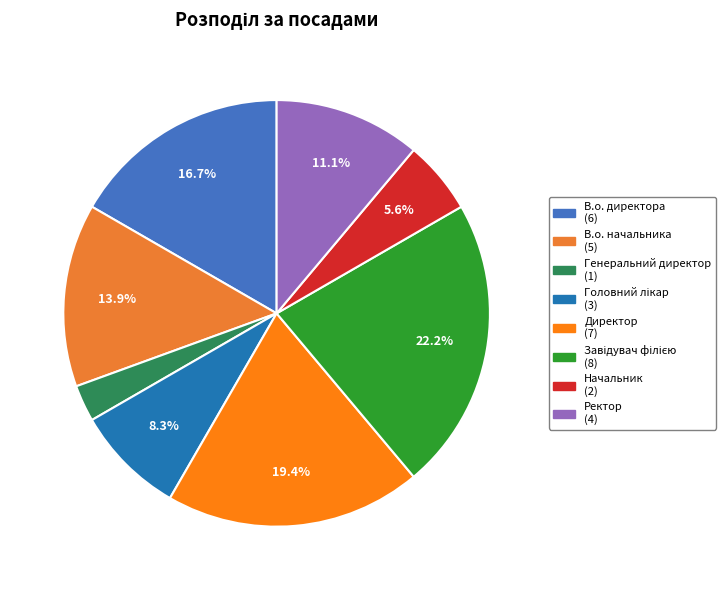

To the nearest percent, what is the average slice percentage?

12%